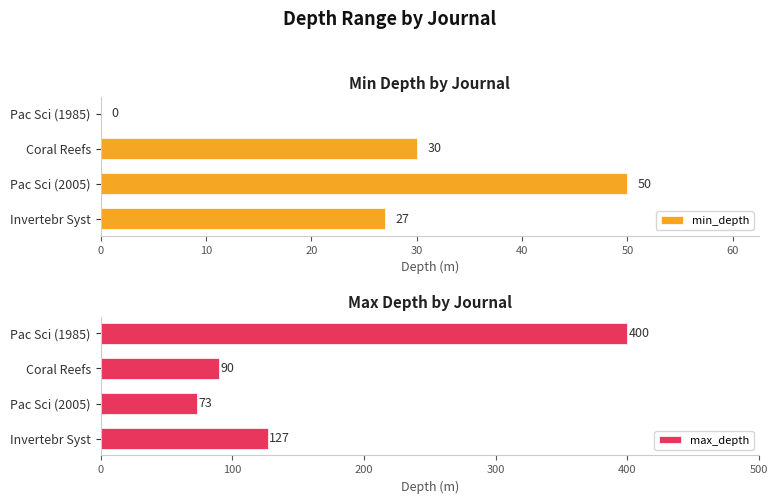

What is the sum of the min_depth values at Pac Sci (2005) and Coral Reefs?

80